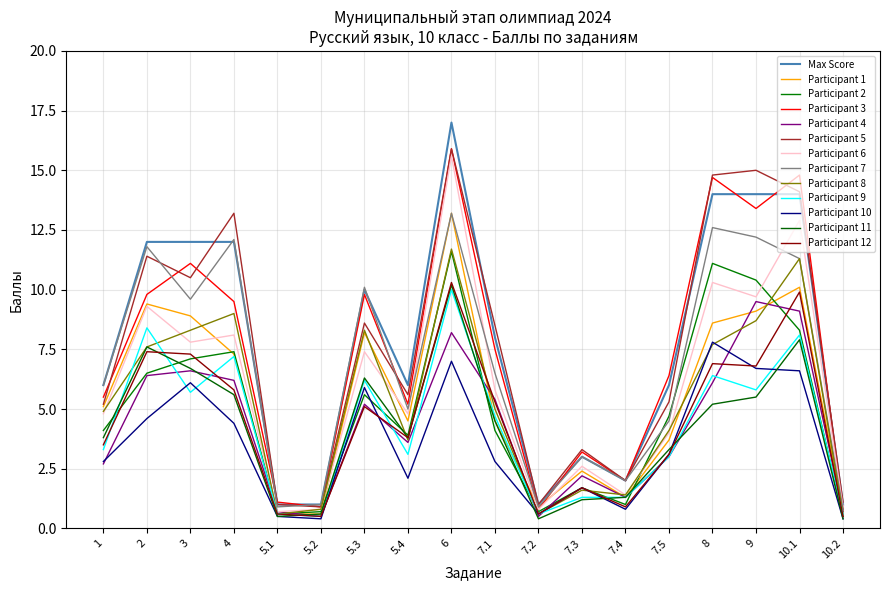

Does the chart have visible grid lines?

Yes